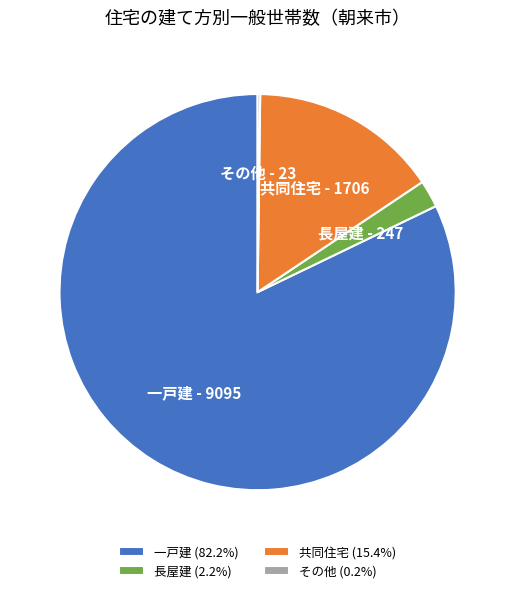

Which category has the biggest portion of the pie?

一戸建